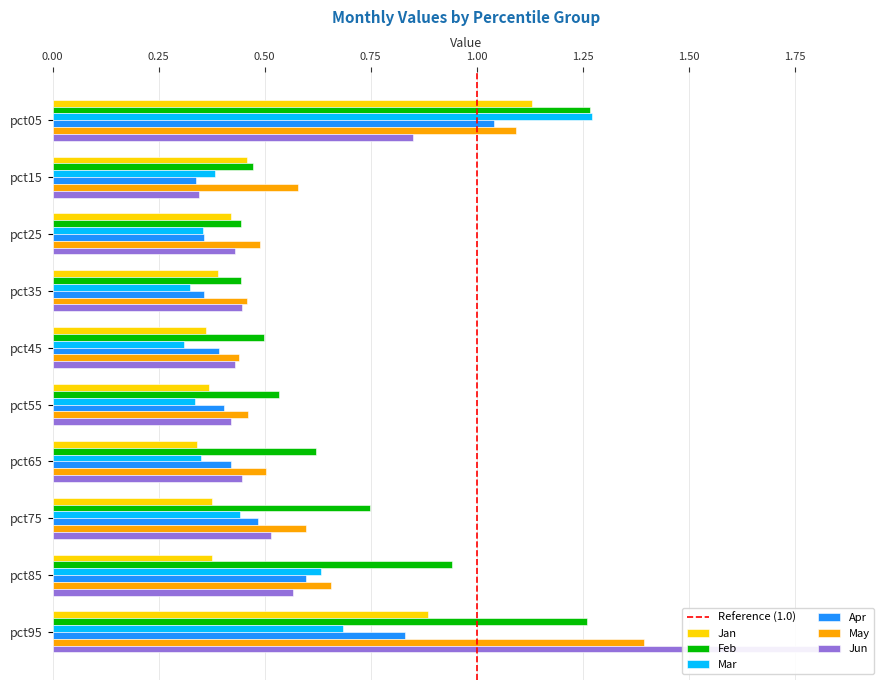

Is it true that May equals 0.2 at pct35?

False